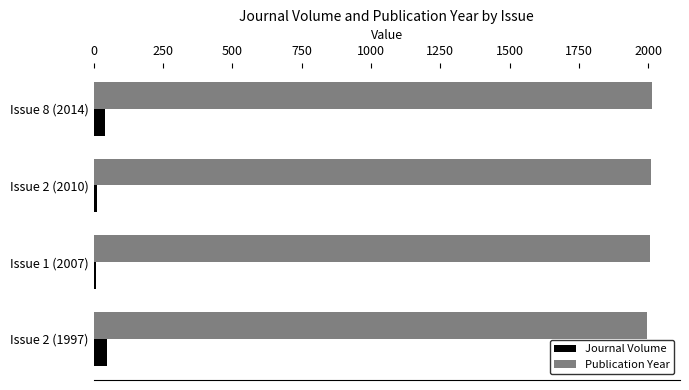

What are all the series names shown in the legend?

Journal Volume, Publication Year